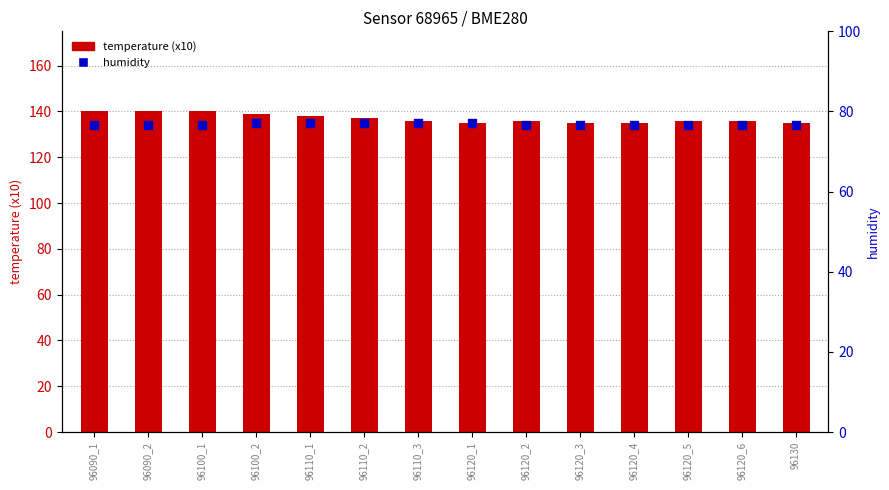

Is the value of temperature (x10) at 96110_1 greater than the value of humidity at 96120_6?

Yes